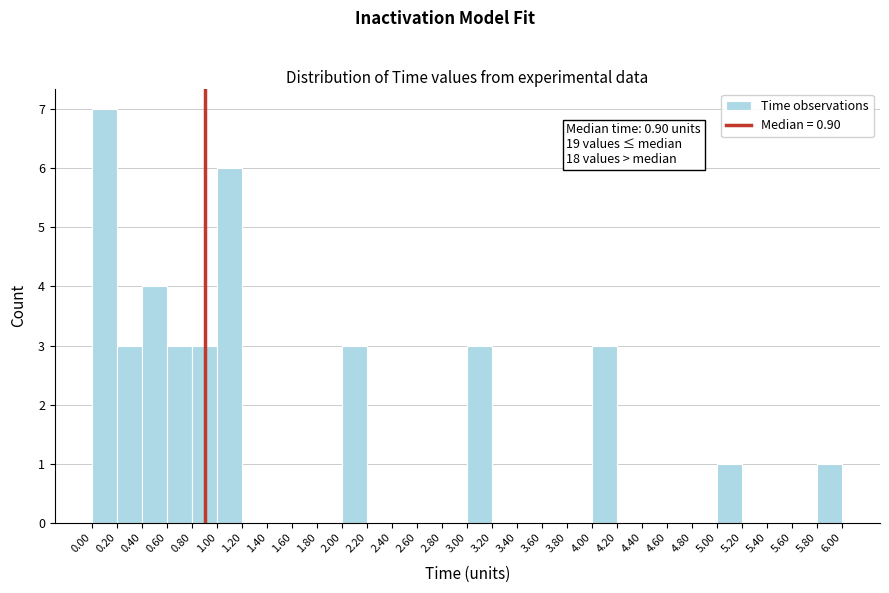

Over which range of the x-axis is the bar tallest?

0.00 to 0.20